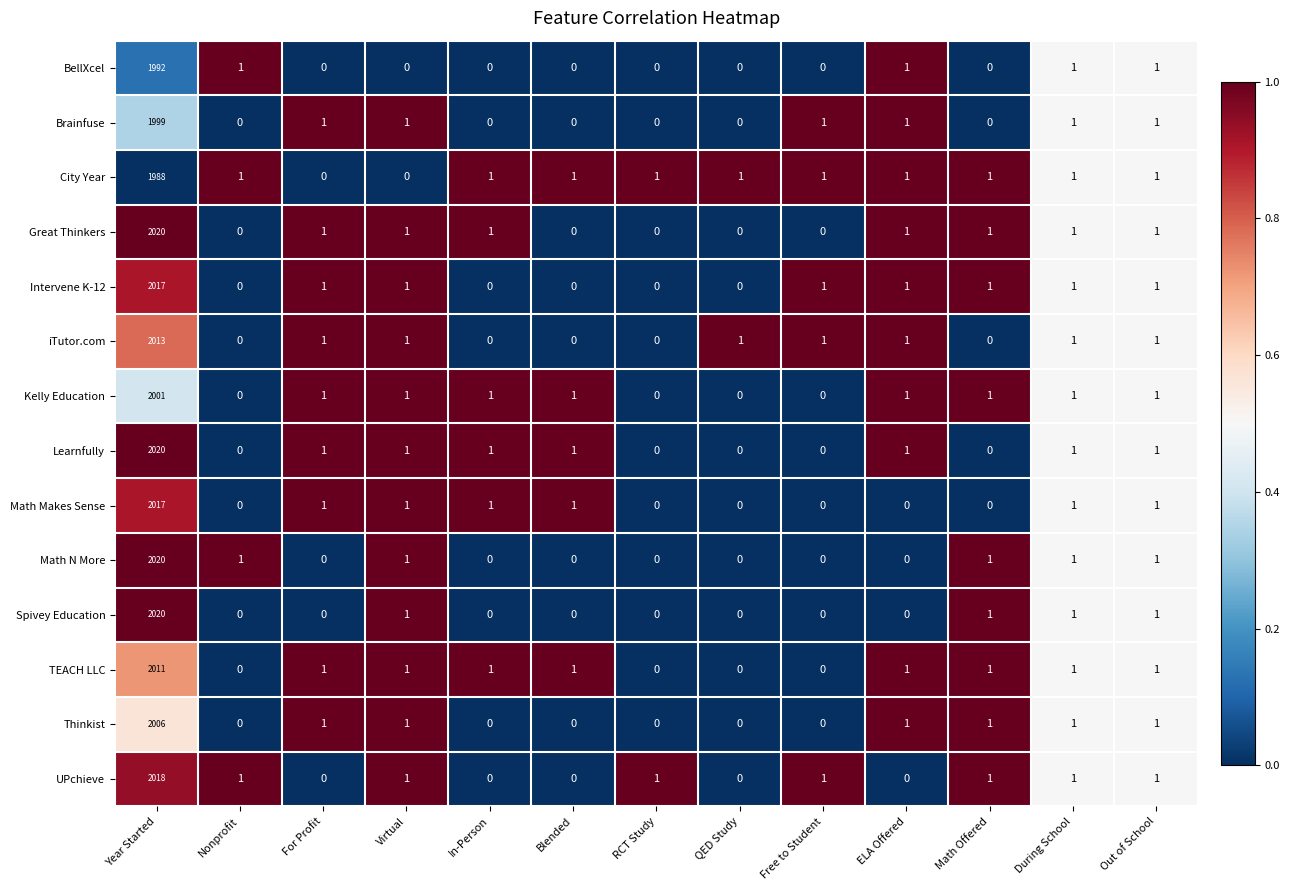

Where does the Thinkist series first go above 1?

Year Started